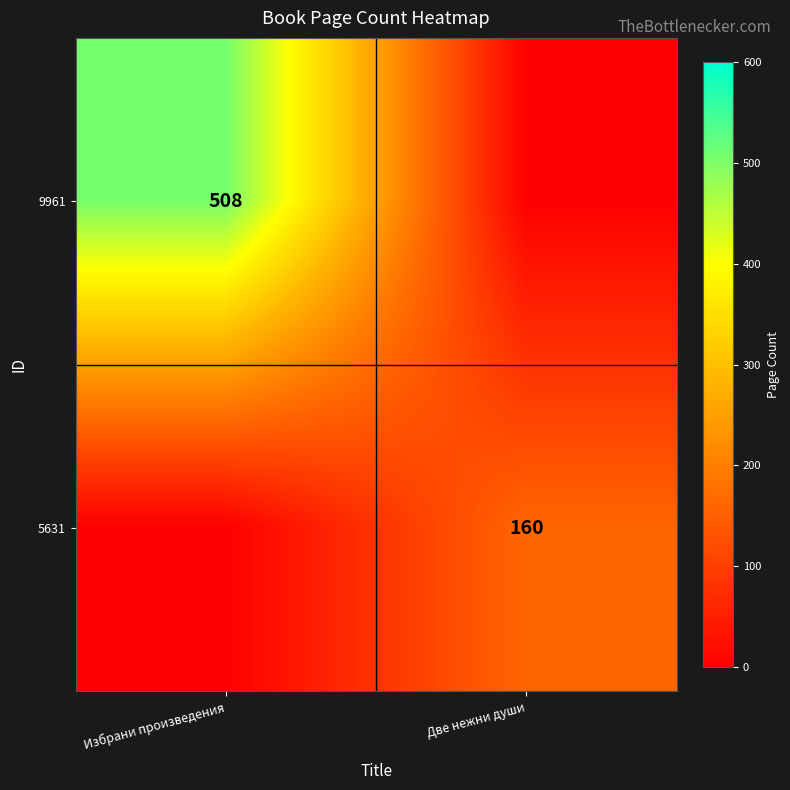

The 9961 series shows 235 at Избрани произведения. True or false?

False